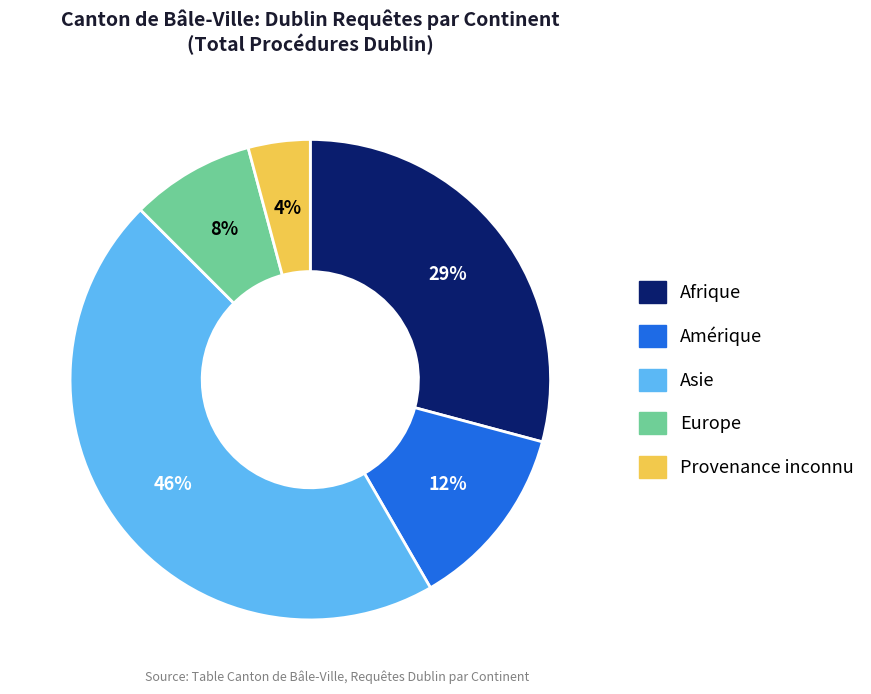

What percentage is the Provenance inconnu slice, to the nearest percent?

4%